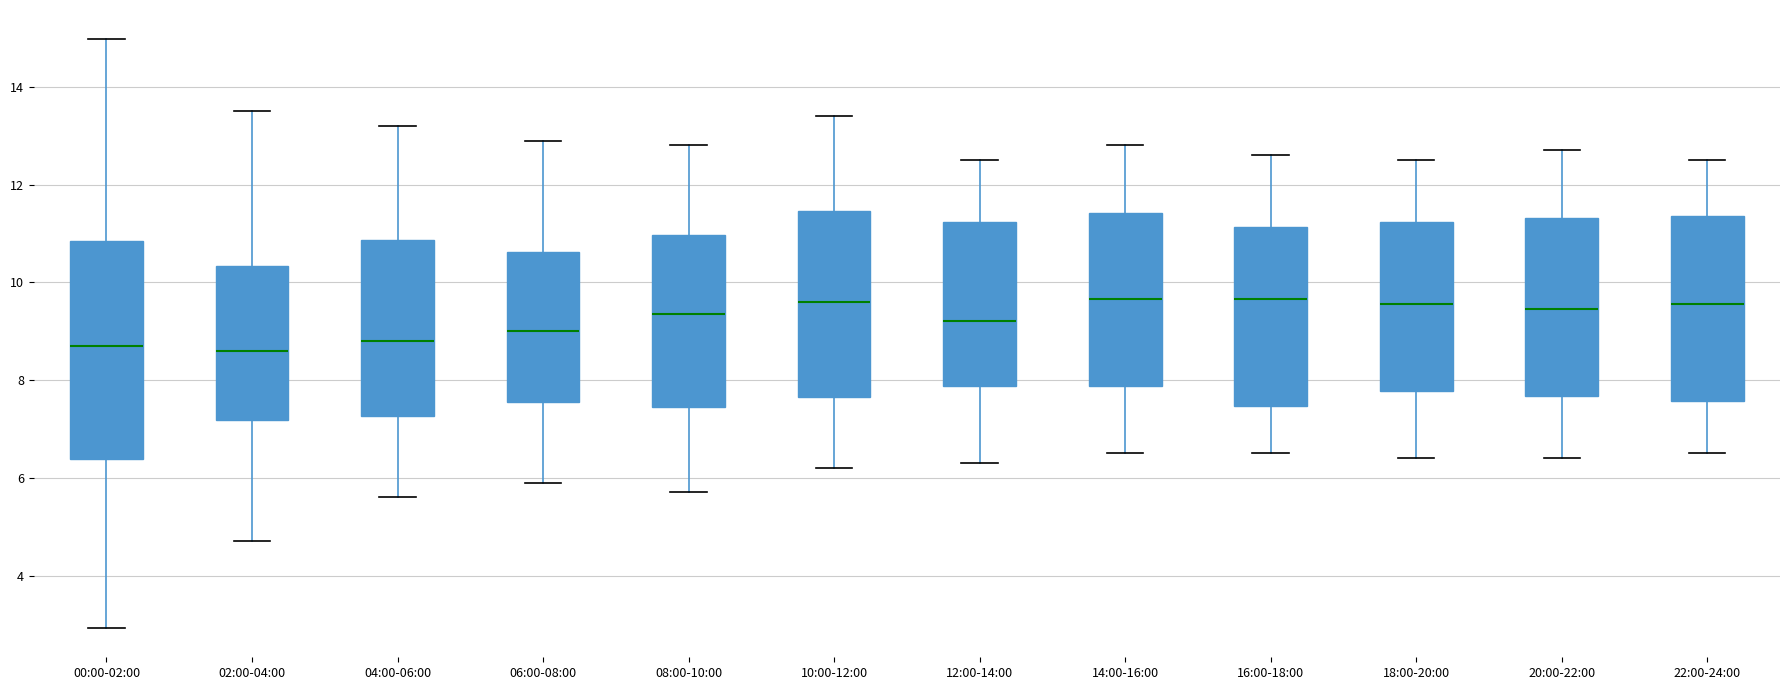

Which box is the tallest, from its lower edge to its upper edge?

00:00-02:00